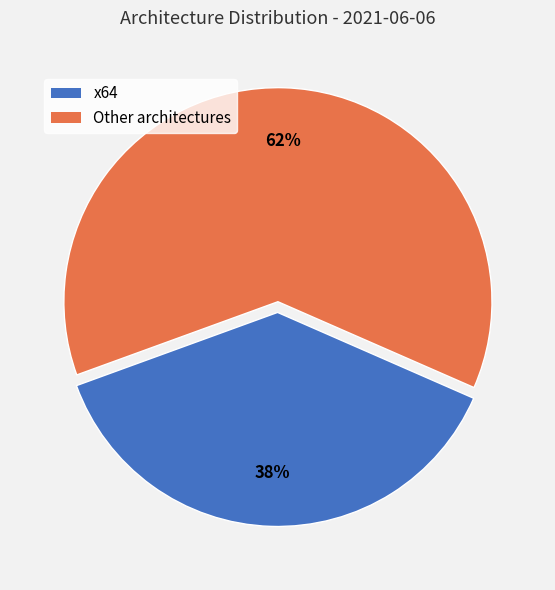

To the nearest percent, what is the difference between the largest and smallest slice percentages?

24%